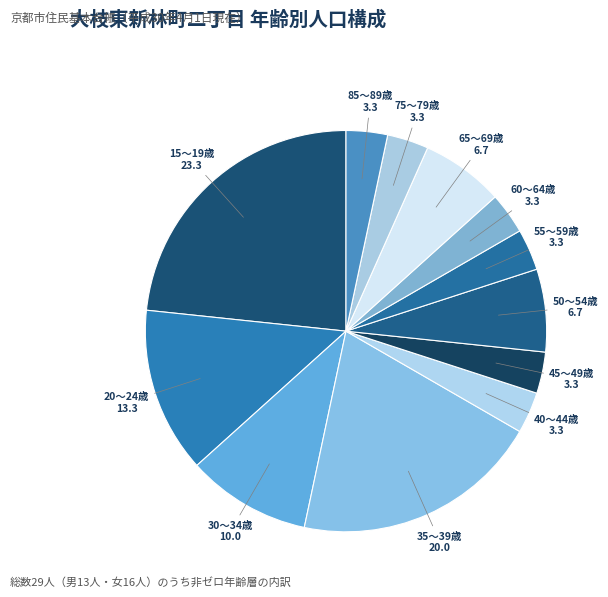

Which category has the biggest portion of the pie?

15～19歳